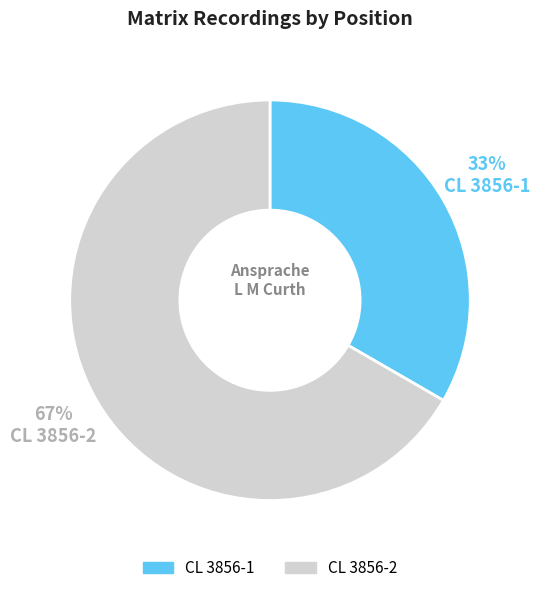

Rank the categories by value from lowest to highest.

CL 3856-1, CL 3856-2